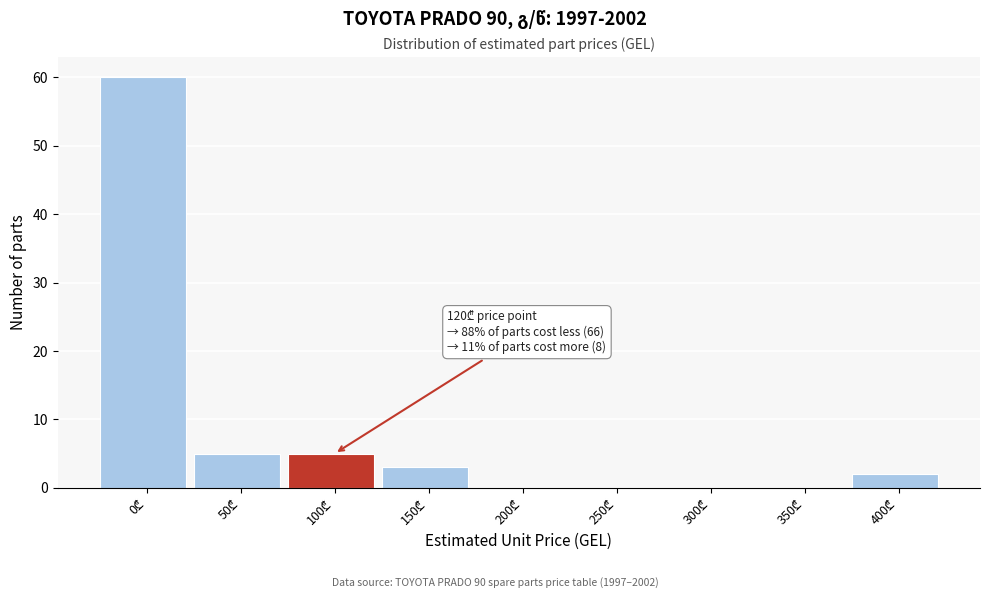

What is the sum of all values?

75